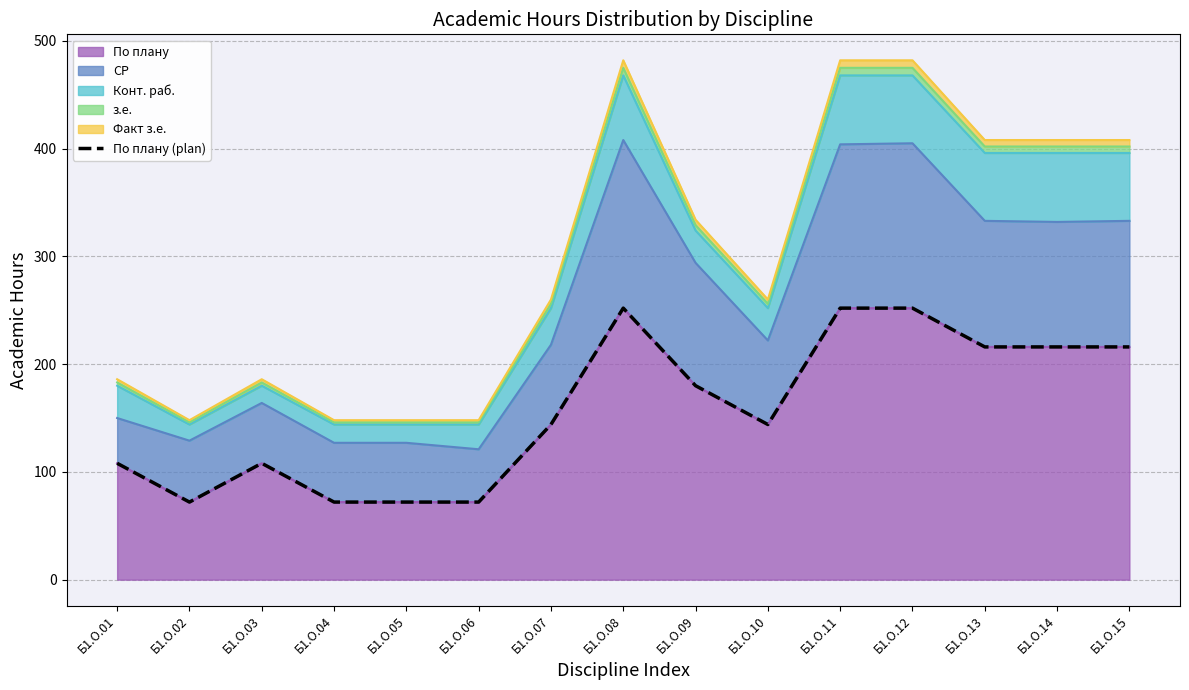

What is the change in value from Б1.О.03 to Б1.О.13?

+108